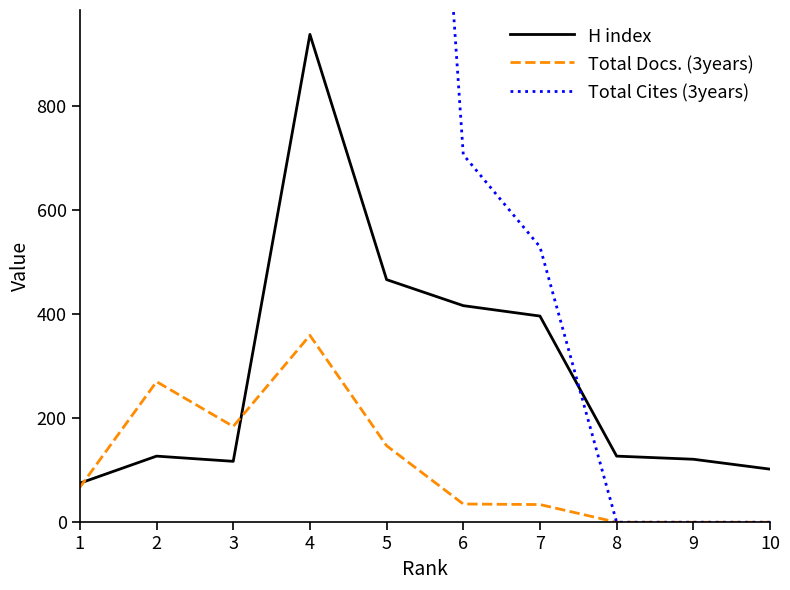

How many lines are shown in the chart?

3